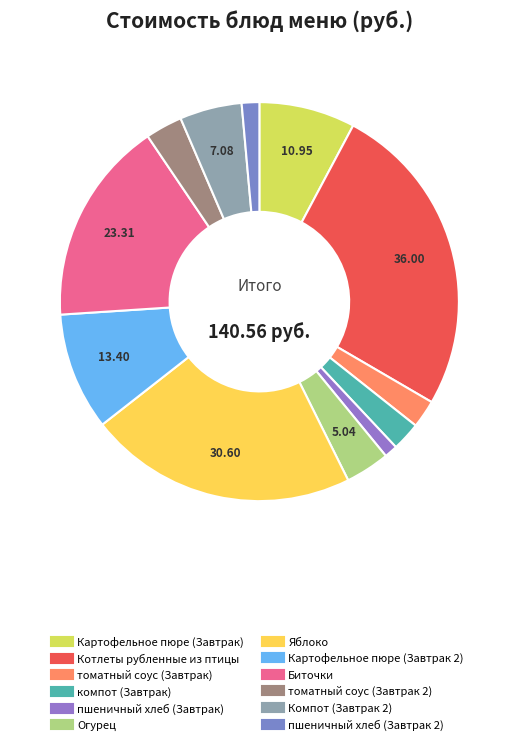

What is the ratio of the value at пшеничный хлеб (Завтрак 2) to the value at Компот (Завтрак 2)?

0.3